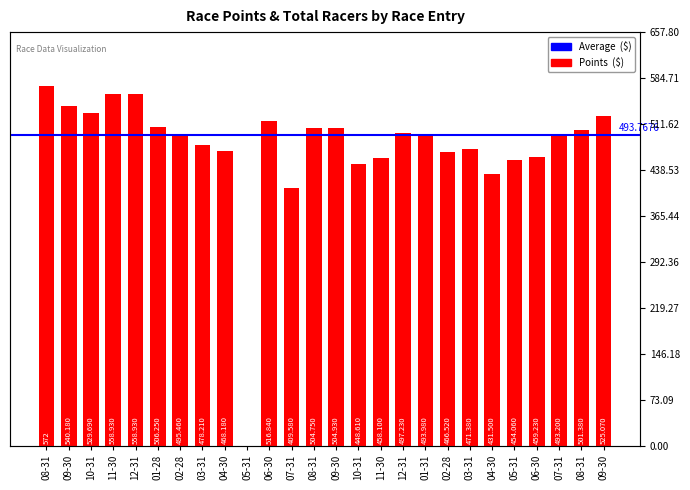

What is the maximum value shown in the chart?

572.0